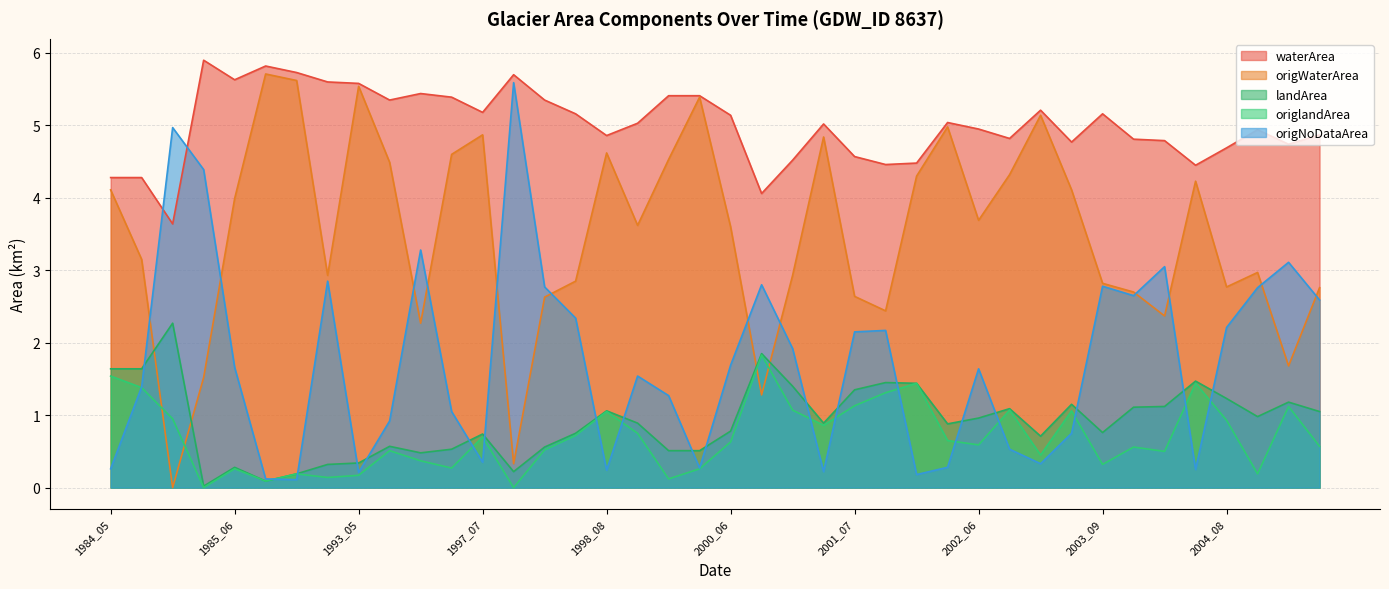

Read the waterArea value at 2004_07.

4.5